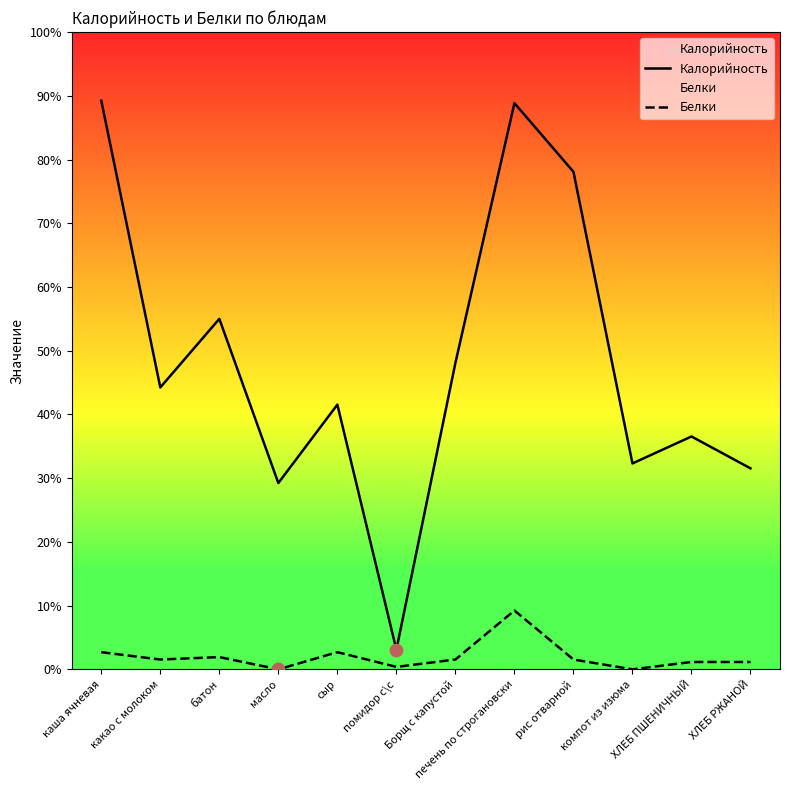

At how many categories does at least one series exceed 167?

3